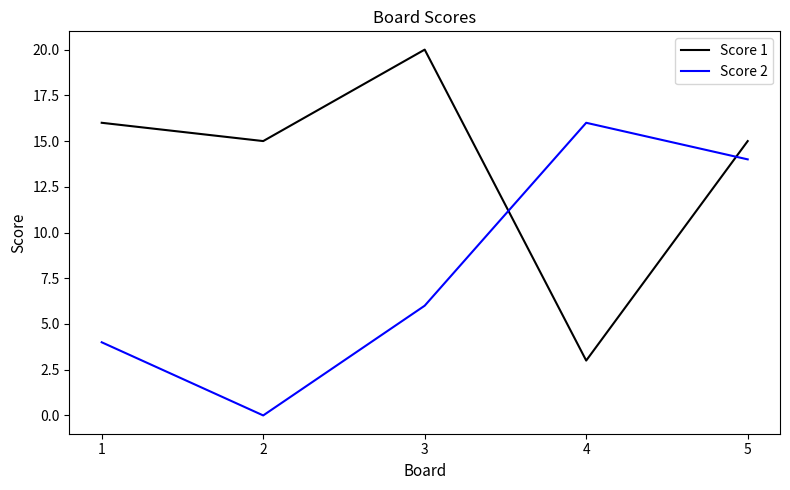

Is it true that Score 1 equals 3 at 4?

True